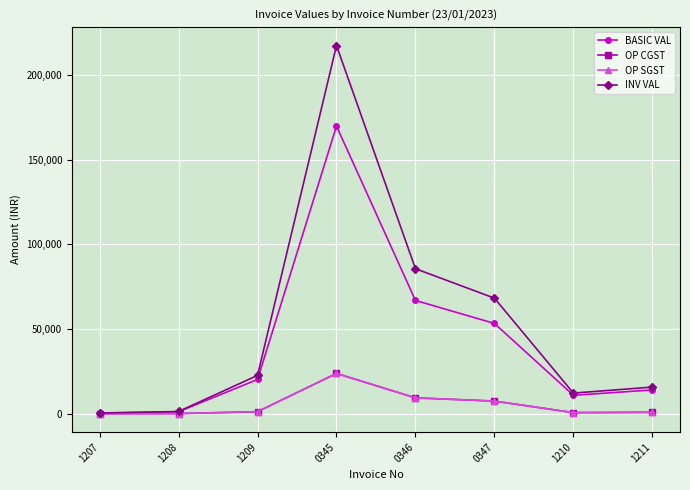

What is the average value of the OP SGST series?

5422.9